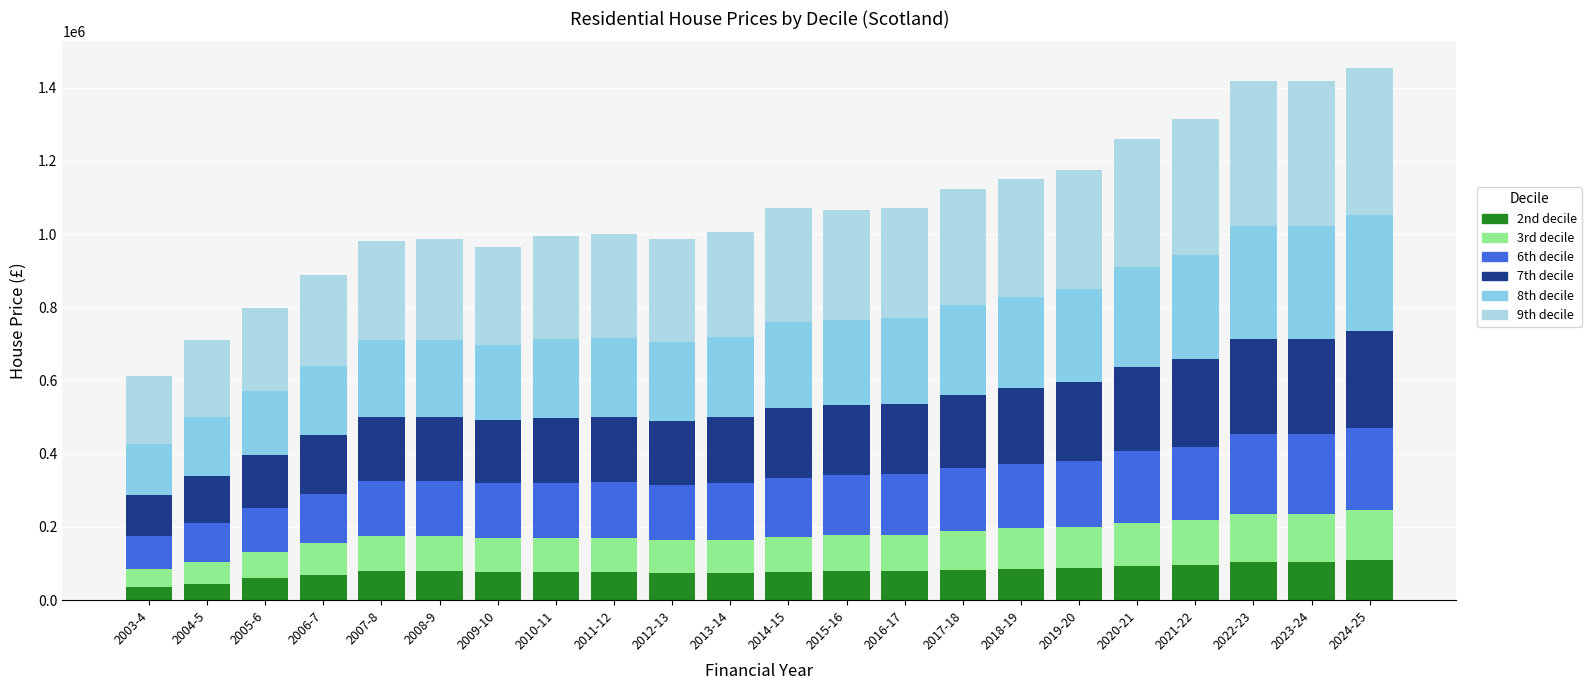

At which category is the sum across all series the highest?

2024-25